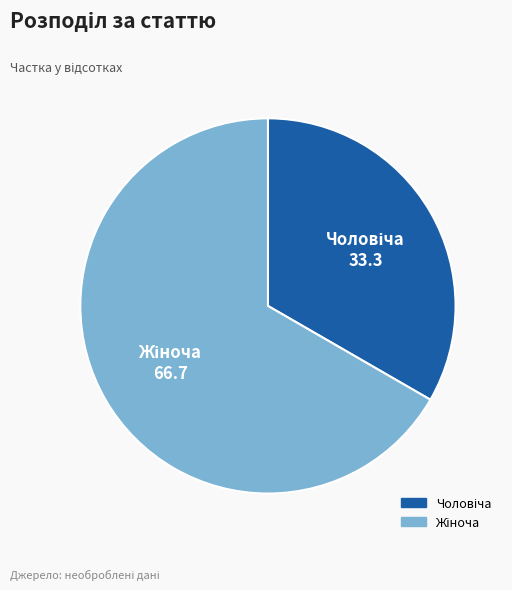

Is there any slice that represents more than half of the pie?

Yes